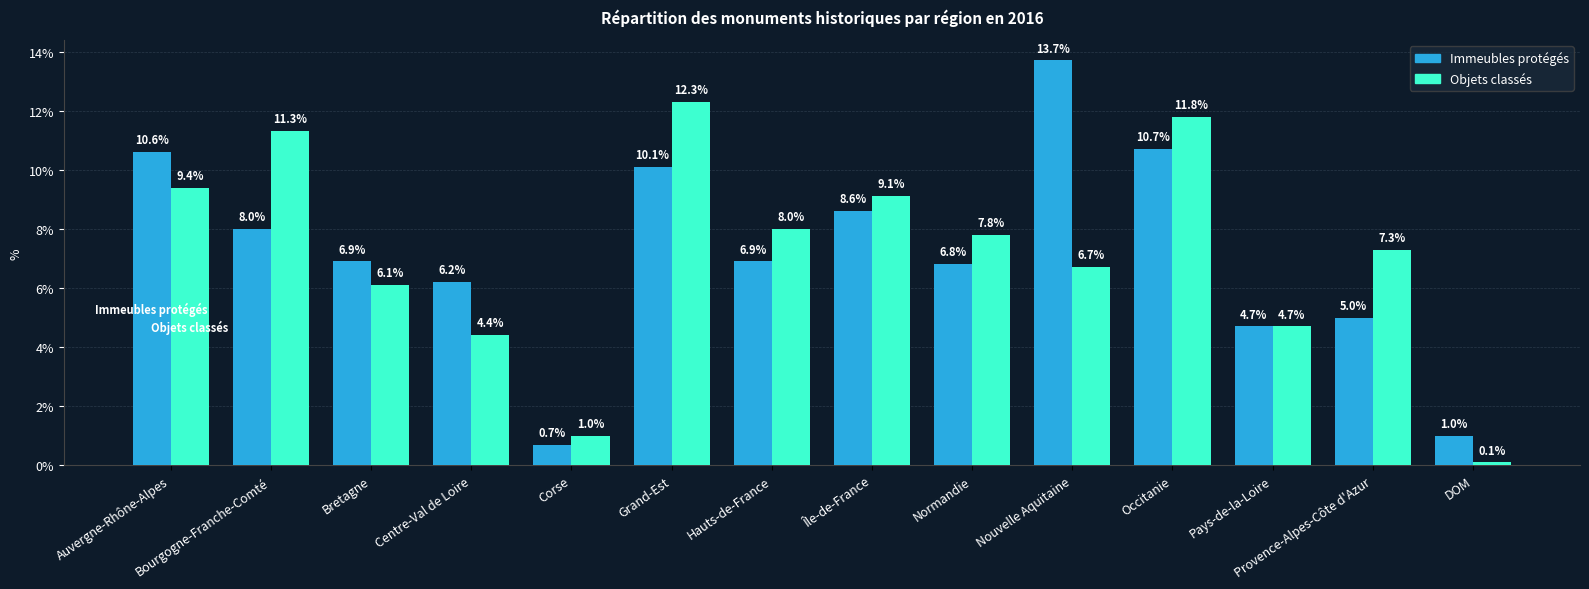

Are the bars horizontal?

No